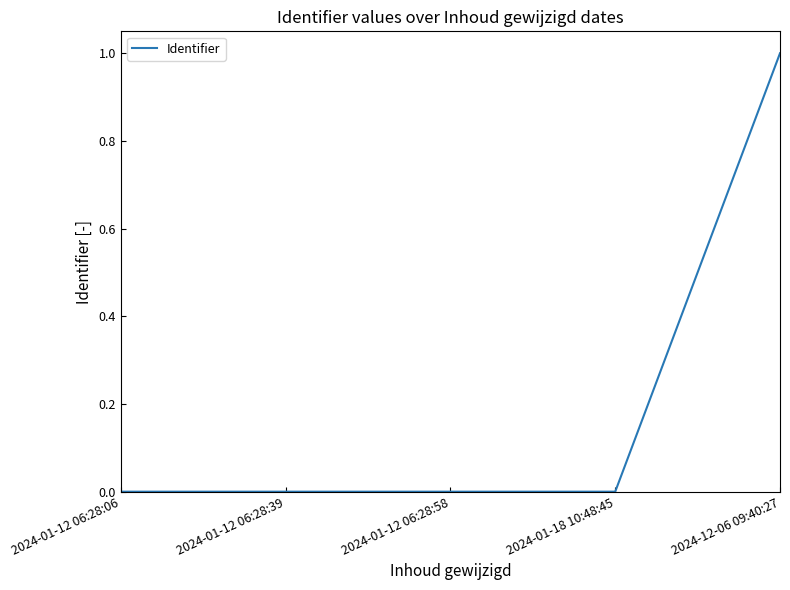

Which category has the highest value across all series?

2024-12-06 09:40:27